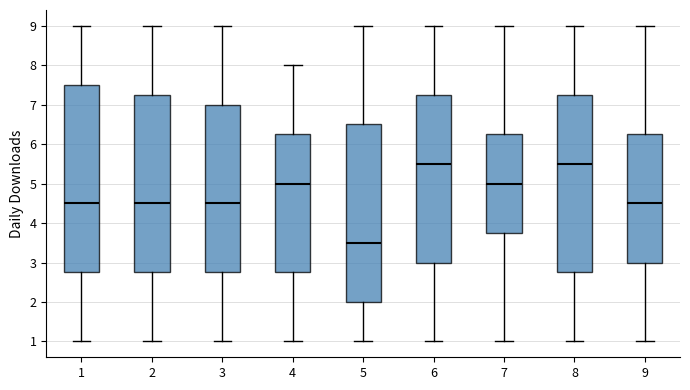

Reading left to right, transcribe this box plot: for each box, give where its median line is, the range the box spans, and where its two whiskers end, as read against the y-axis. The values are not printed on the chart, so give them approximately, as read against the axis.

1: median 4.5, box 2.8 to 7.5, whiskers 1.0 to 9.0
2: median 4.5, box 2.8 to 7.3, whiskers 1.0 to 9.0
3: median 4.5, box 2.8 to 7.0, whiskers 1.0 to 9.0
4: median 5.0, box 2.8 to 6.3, whiskers 1.0 to 8.0
5: median 3.5, box 2.0 to 6.5, whiskers 1.0 to 9.0
6: median 5.5, box 3.0 to 7.3, whiskers 1.0 to 9.0
7: median 5.0, box 3.8 to 6.3, whiskers 1.0 to 9.0
8: median 5.5, box 2.8 to 7.3, whiskers 1.0 to 9.0
9: median 4.5, box 3.0 to 6.3, whiskers 1.0 to 9.0